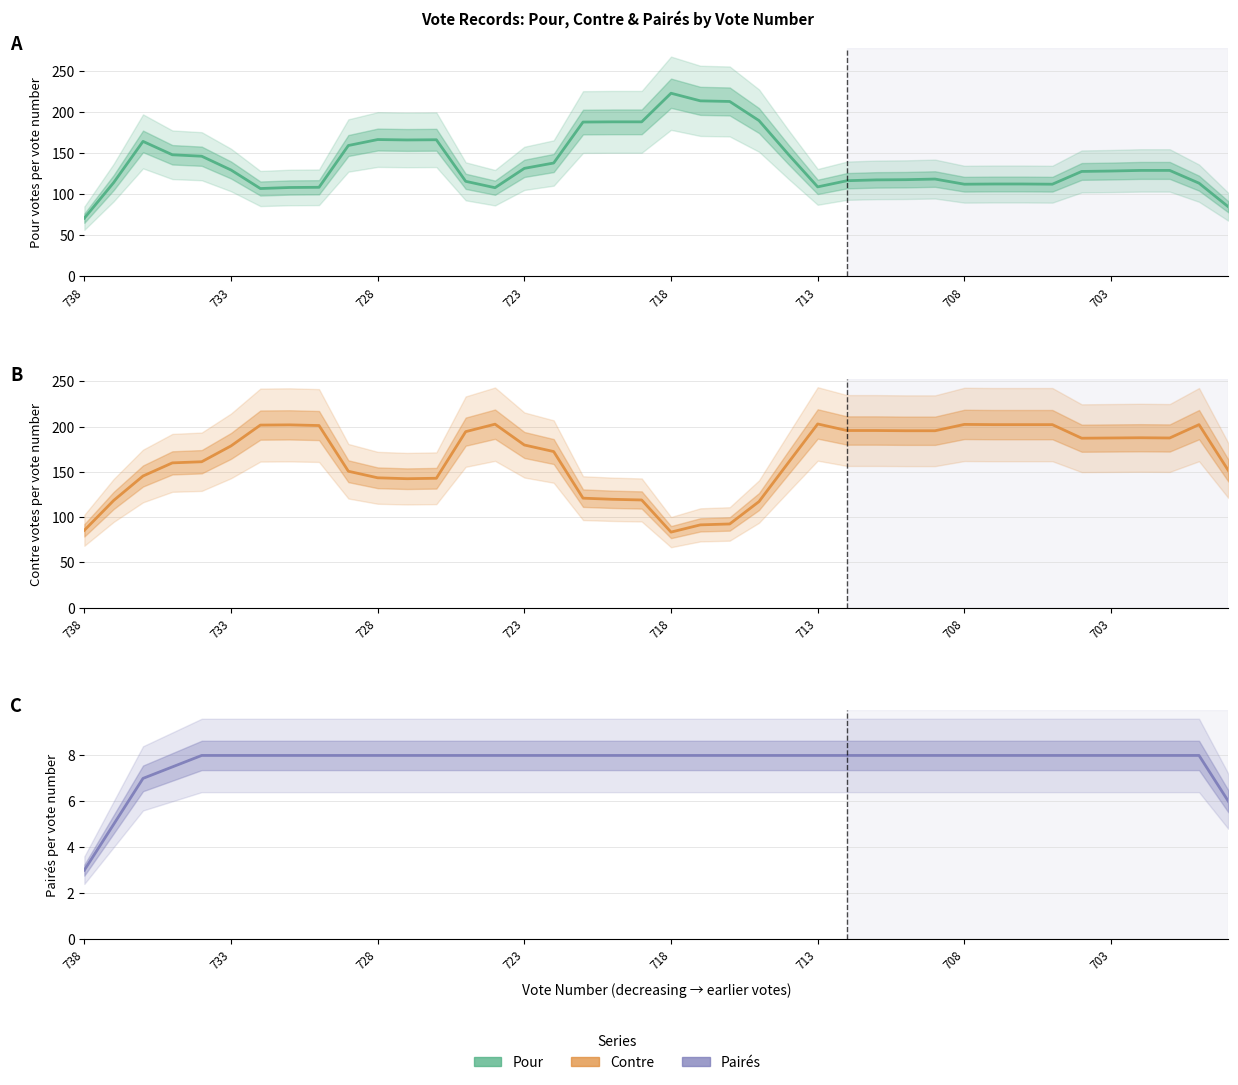

What is the spread (max minus min) of values at 27?

187.8